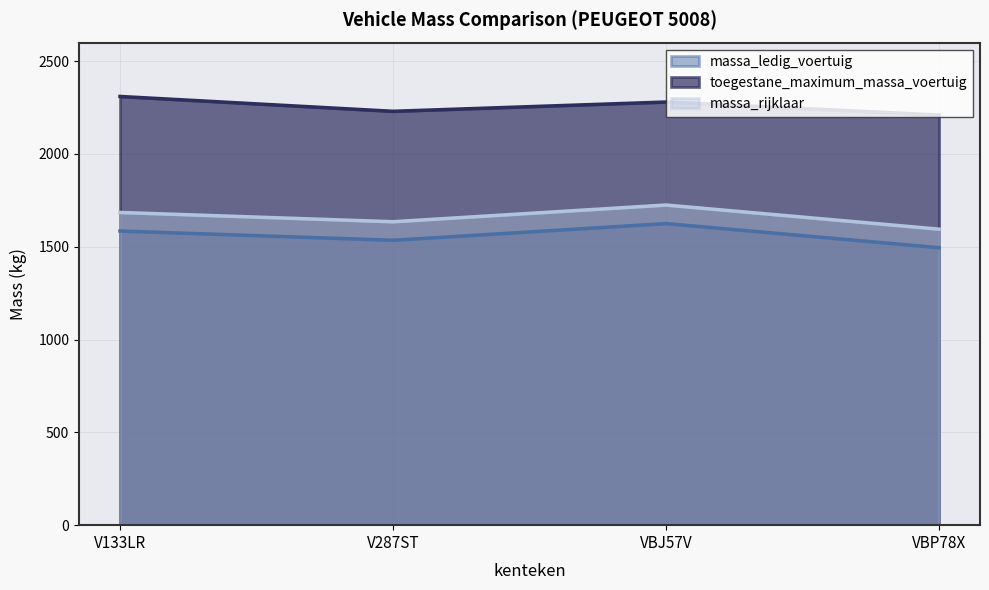

How many categories are shown in the chart?

4